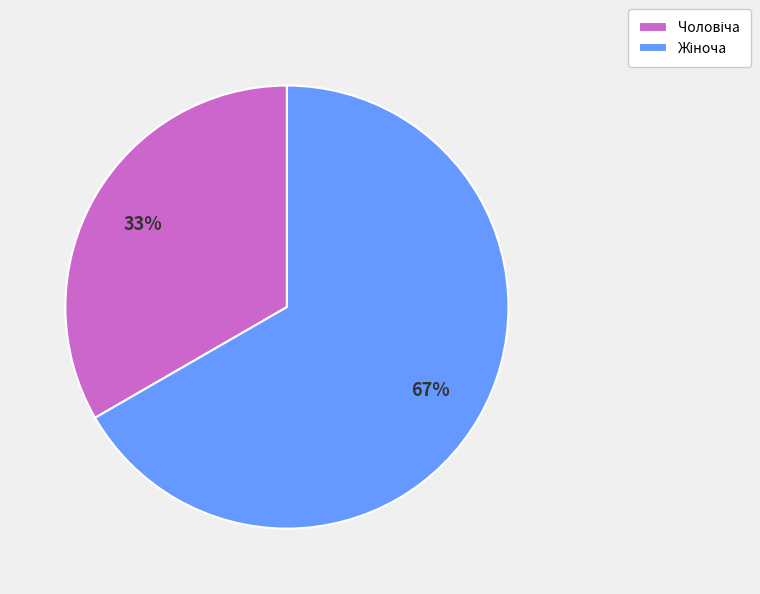

Is there any slice that represents more than half of the pie?

Yes